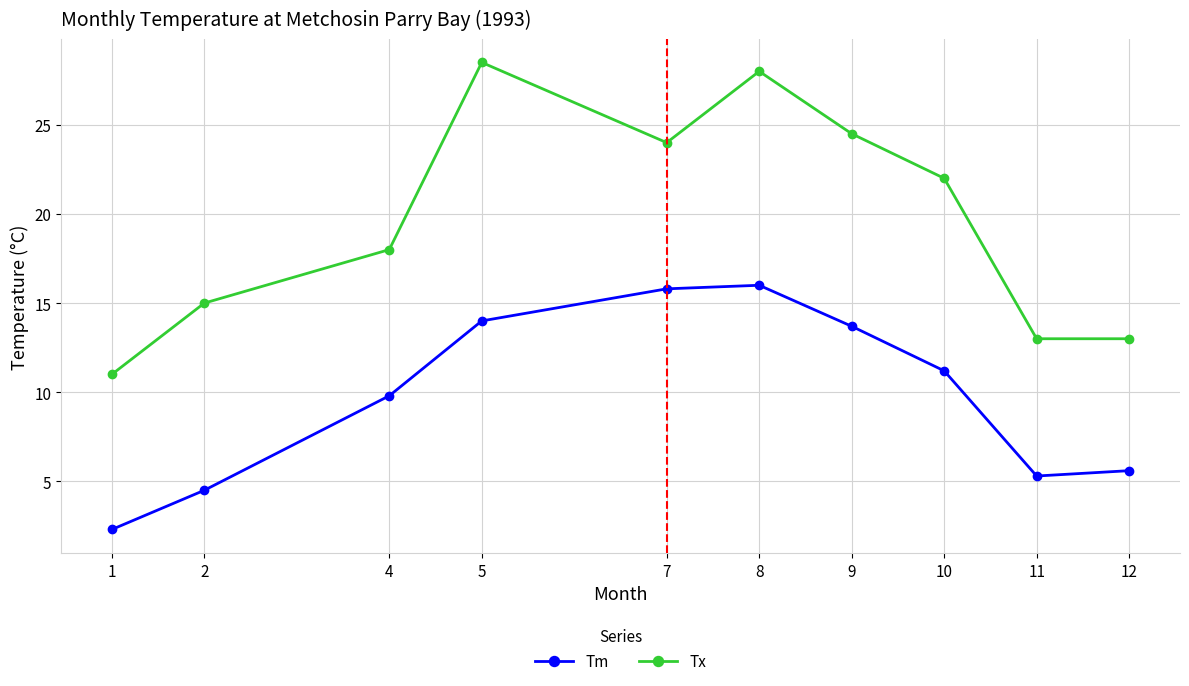

What value does the Tm series have at 11?

5.3